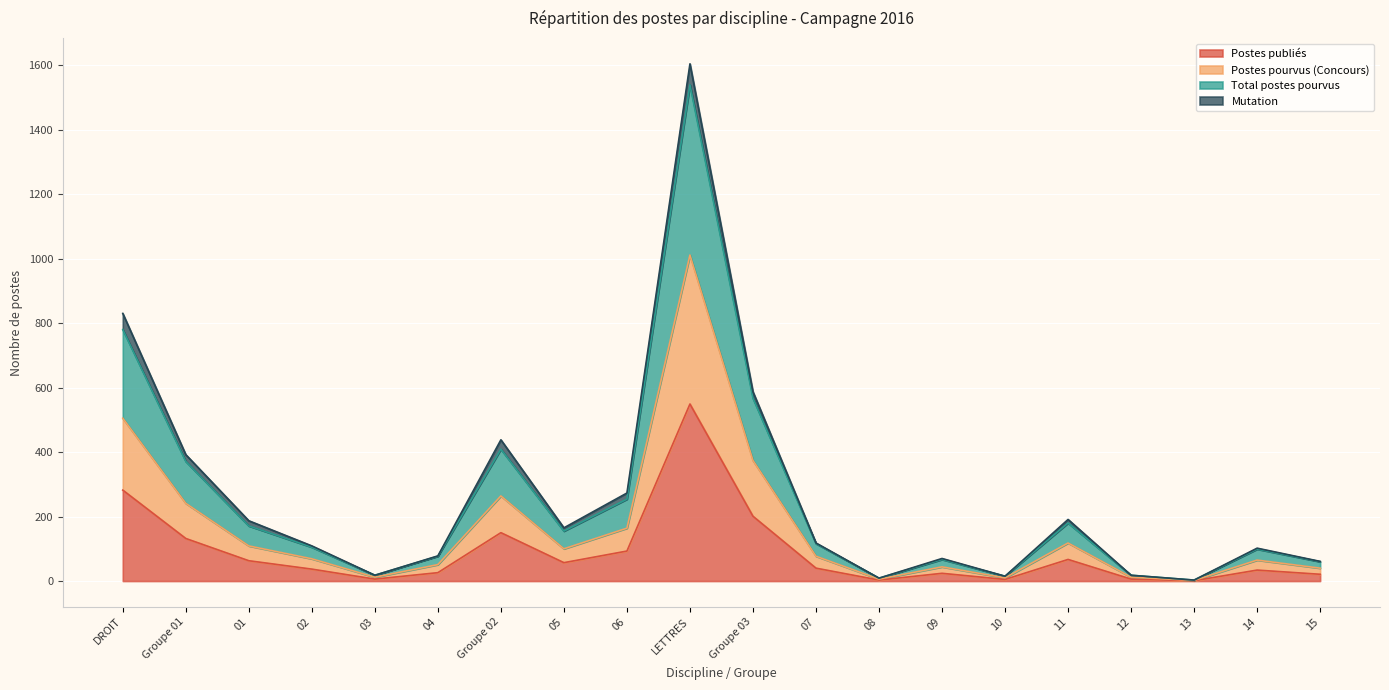

What is the greatest value displayed?

1604